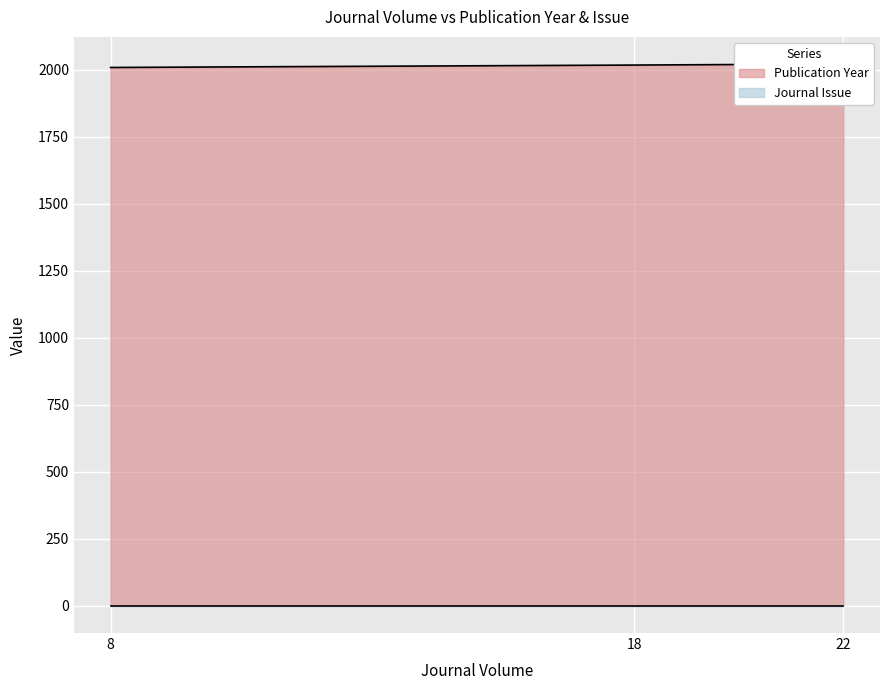

The value at 8 is 2009. True or false?

True